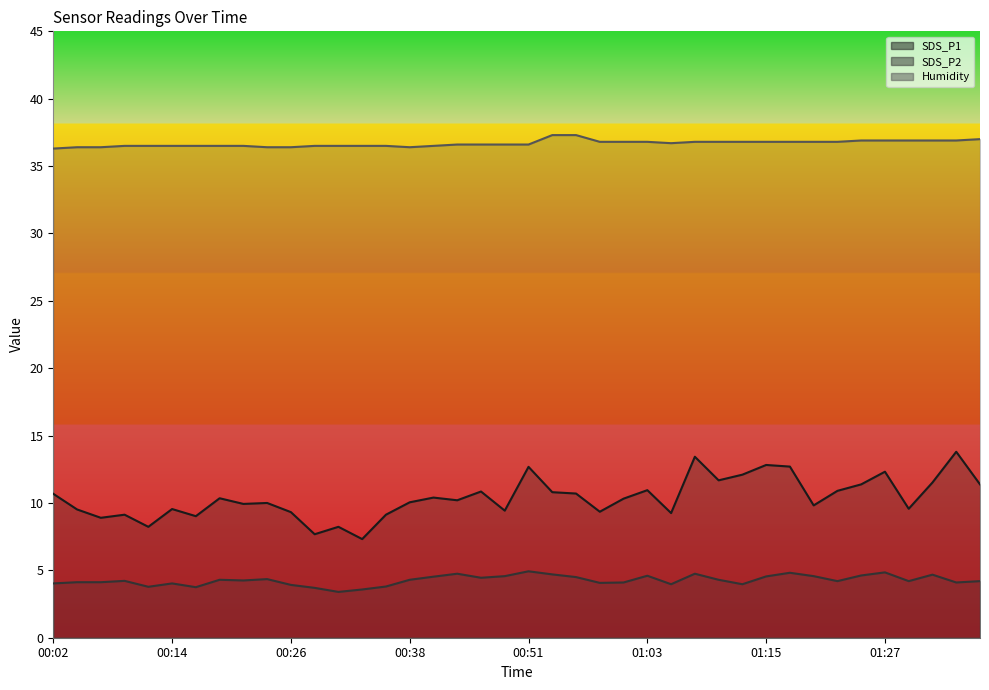

Which series has the largest range (max minus min)?

SDS_P1 line